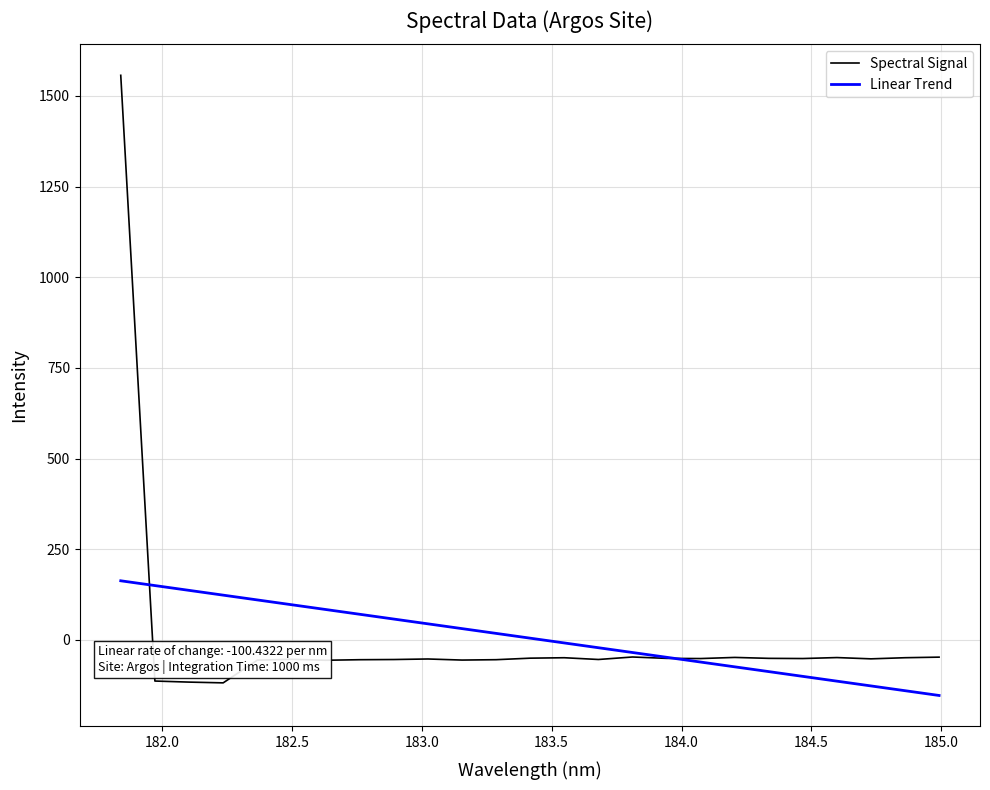

How many series are shown in this chart?

2